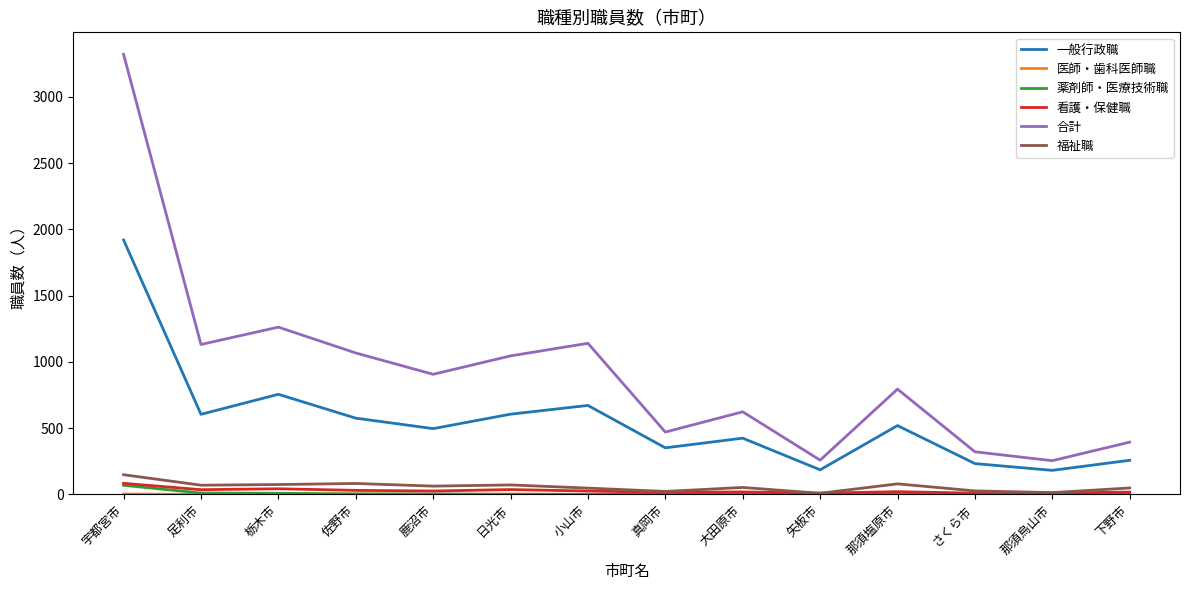

At which label does 一般行政職 first exceed 519?

宇都宮市